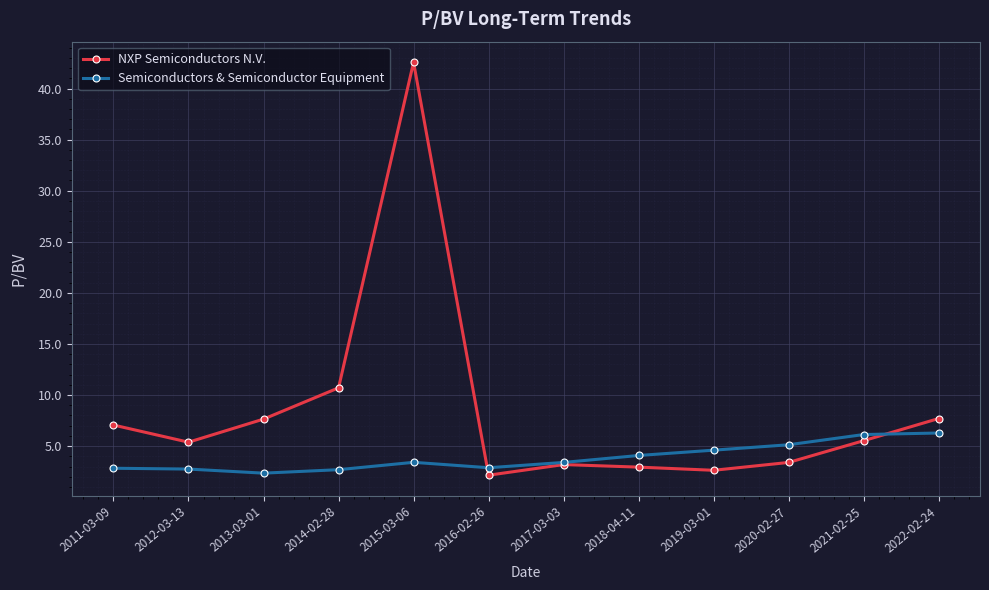

Is it true that Semiconductors & Semiconductor Equipment equals 4.6 at 2019-03-01?

True